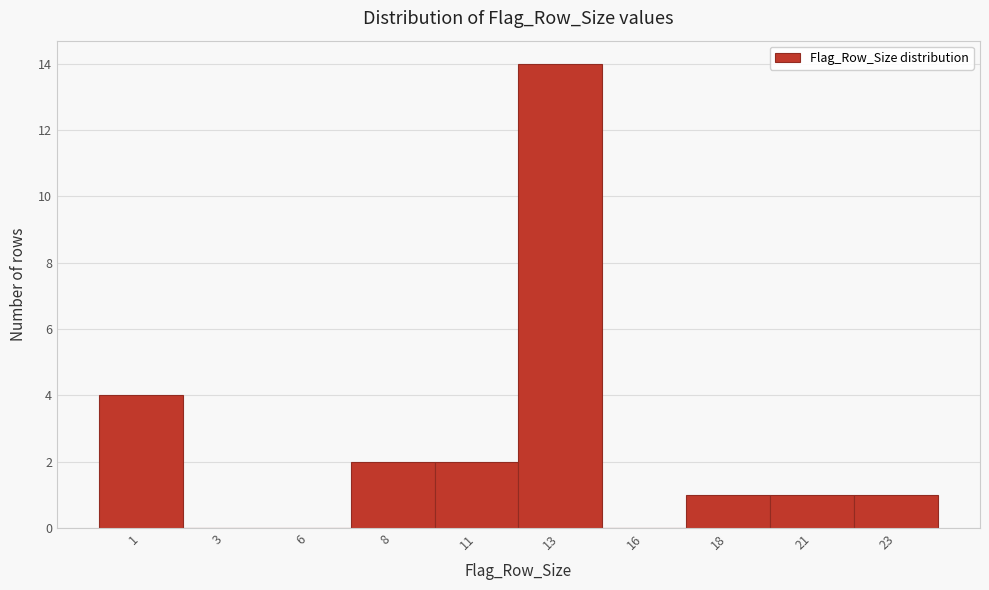

Reading left to right, extract all data points from this chart.

1=4	3=0	6=0	8=2	11=2	13=14	16=0	18=1	21=1	23=1